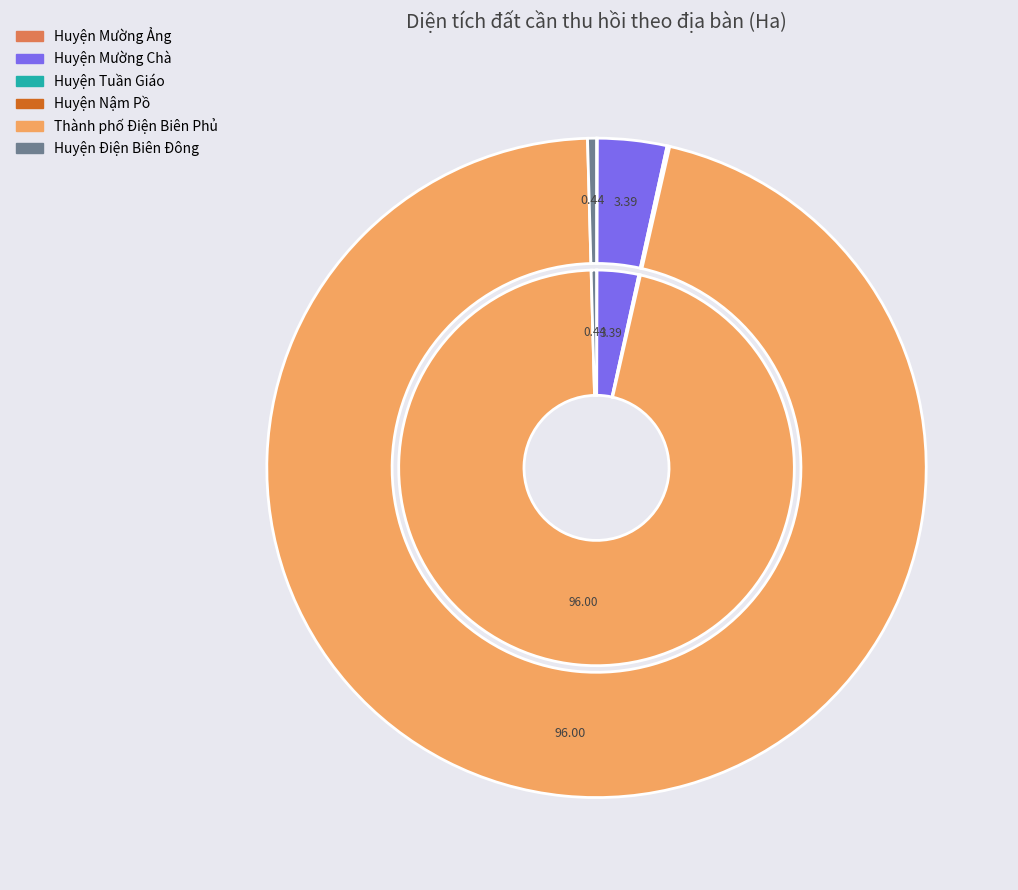

What is the change in value from Huyện Mường Ảng to Huyện Điện Biên Đông?

+2.8